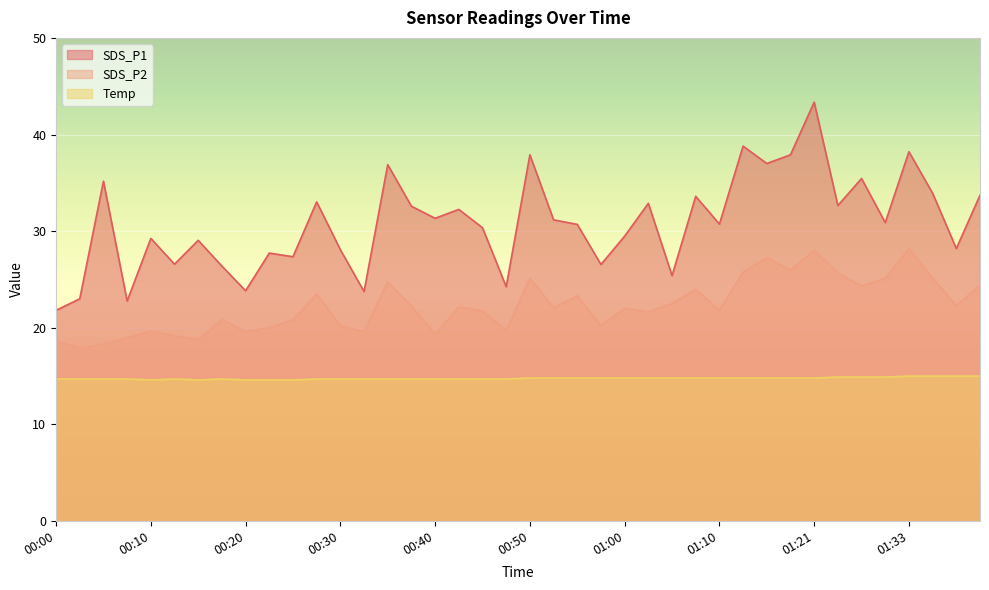

What is the difference between the SDS_P1 values at 00:35 and 01:21?

6.5